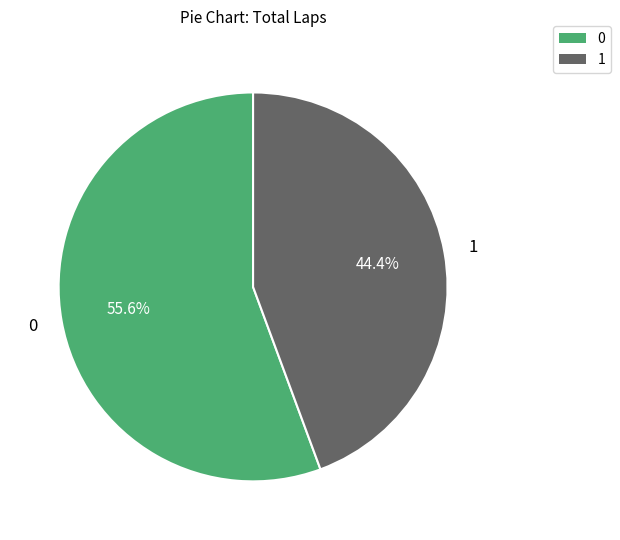

Does any single category account for the majority?

Yes